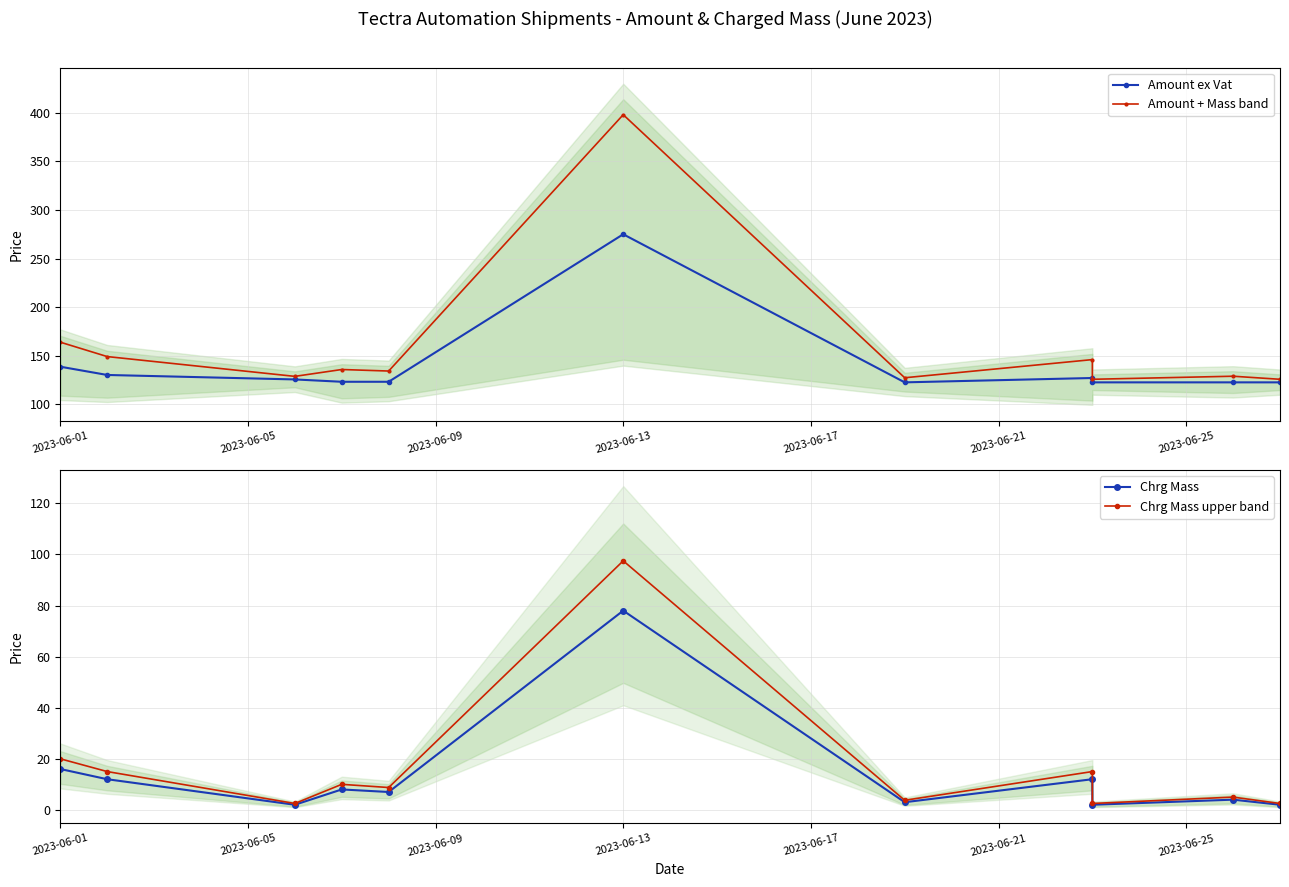

Where is Chrg Mass nearest to the value 40?

2023-06-01